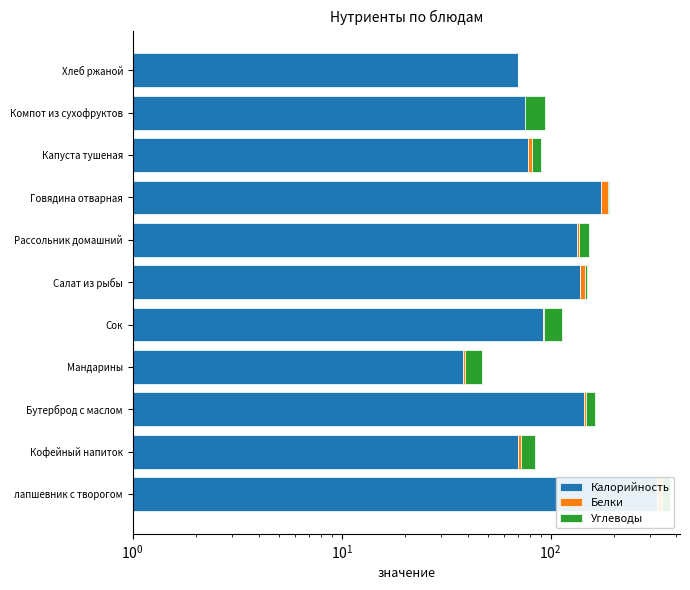

How many groups of bars are there?

11